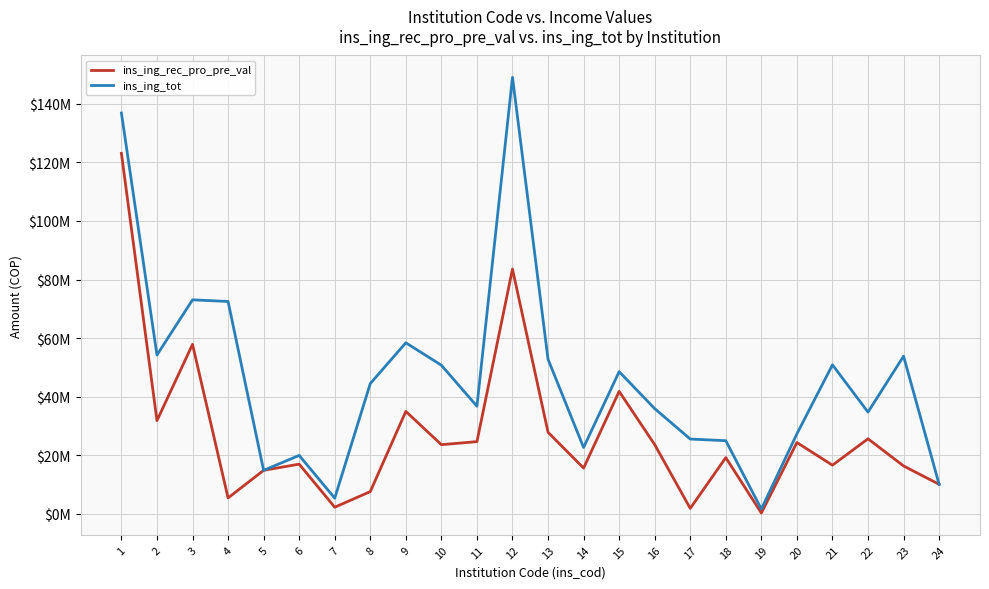

At which category is the sum across all series the highest?

1